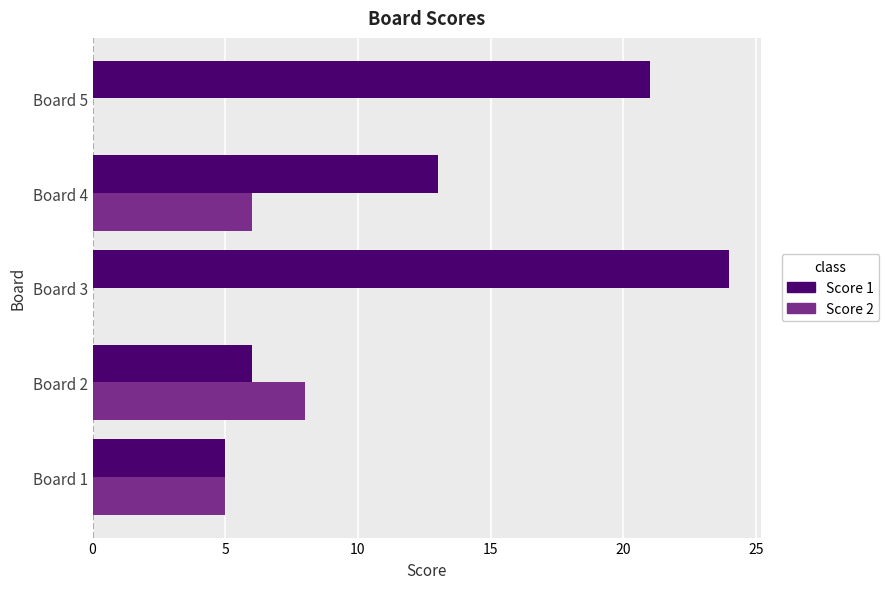

Which series has the widest spread of values?

Score 1